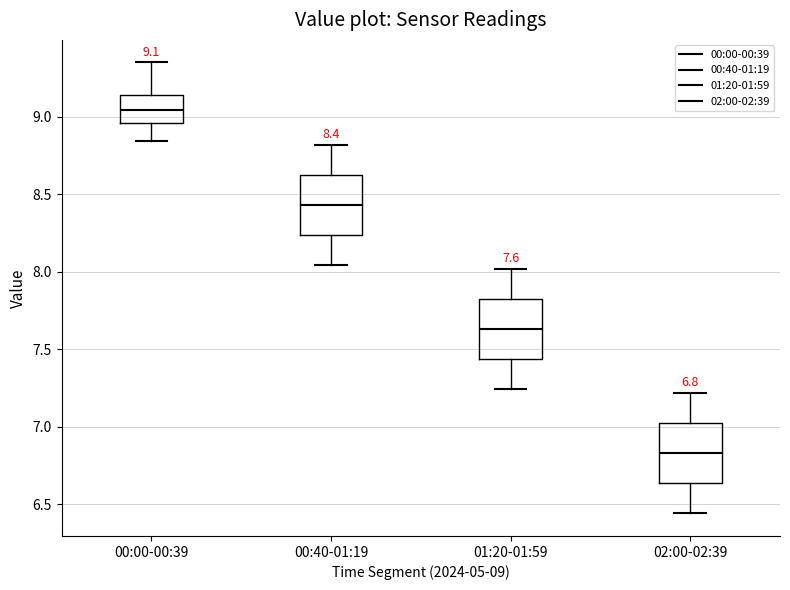

Which box's median line is the lowest?

02:00-02:39